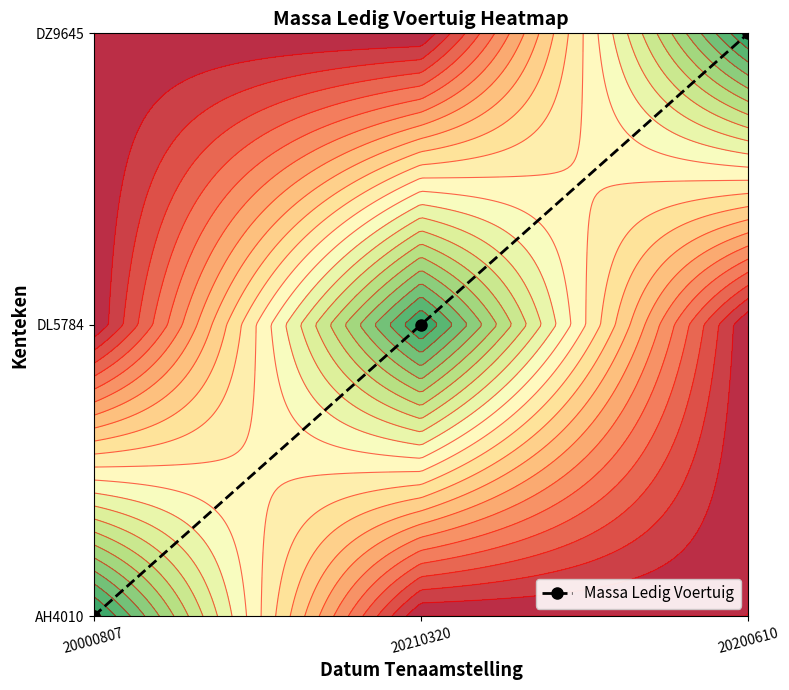

Reading left to right, list all the values displayed in this chart.

20000807=0	20210320=1	20200610=2